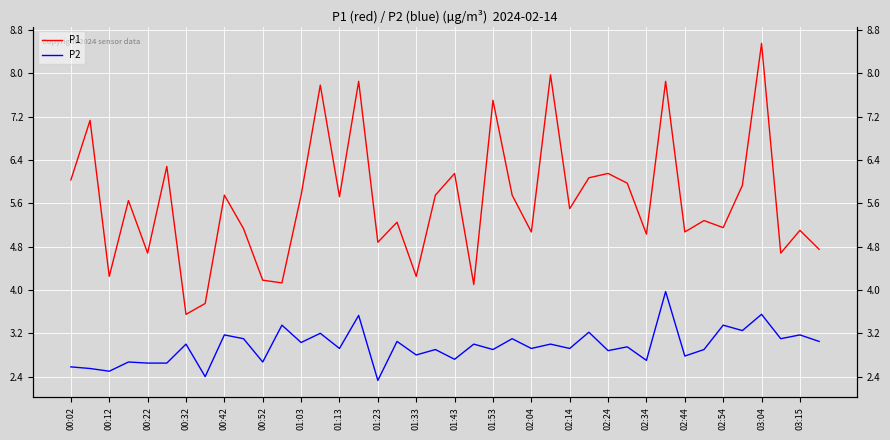

What is the value of the P1 point at the 2nd from the left?

7.1